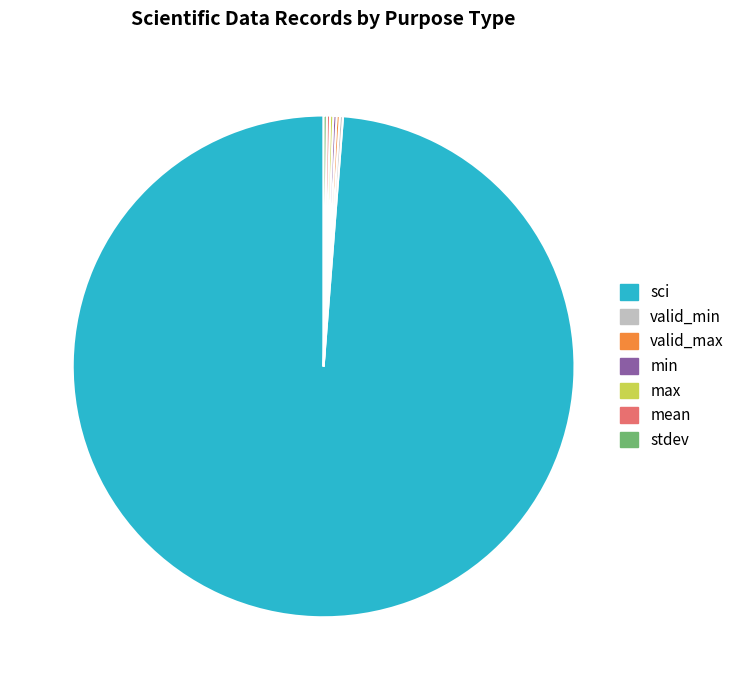

Does any single category account for the majority?

Yes